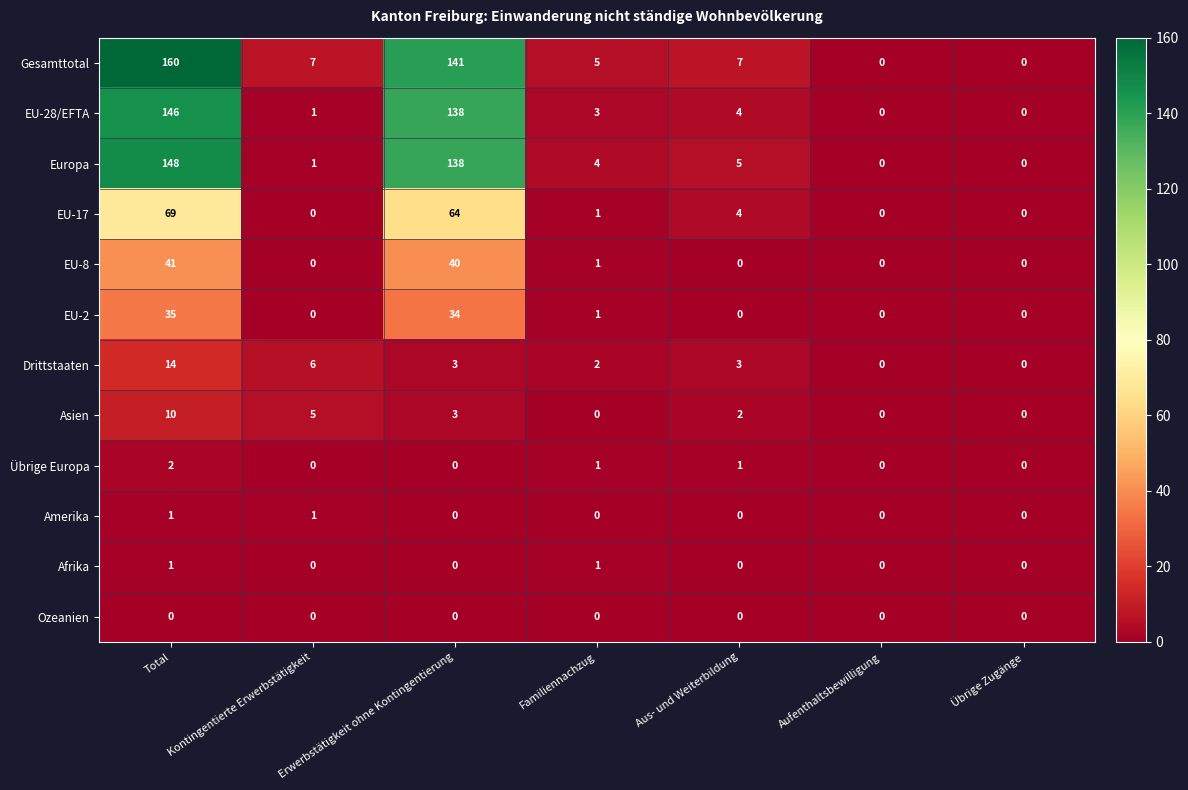

Between Total and Aufenthaltsbewilligung, which series saw the biggest shift?

Gesamttotal